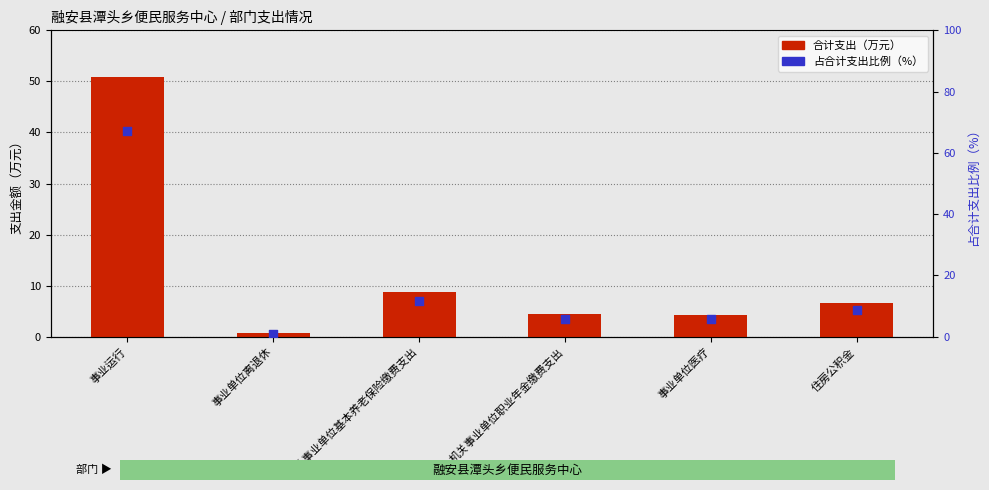

What are all the series names shown in the legend?

合计支出（万元）, 占合计支出比例（%）